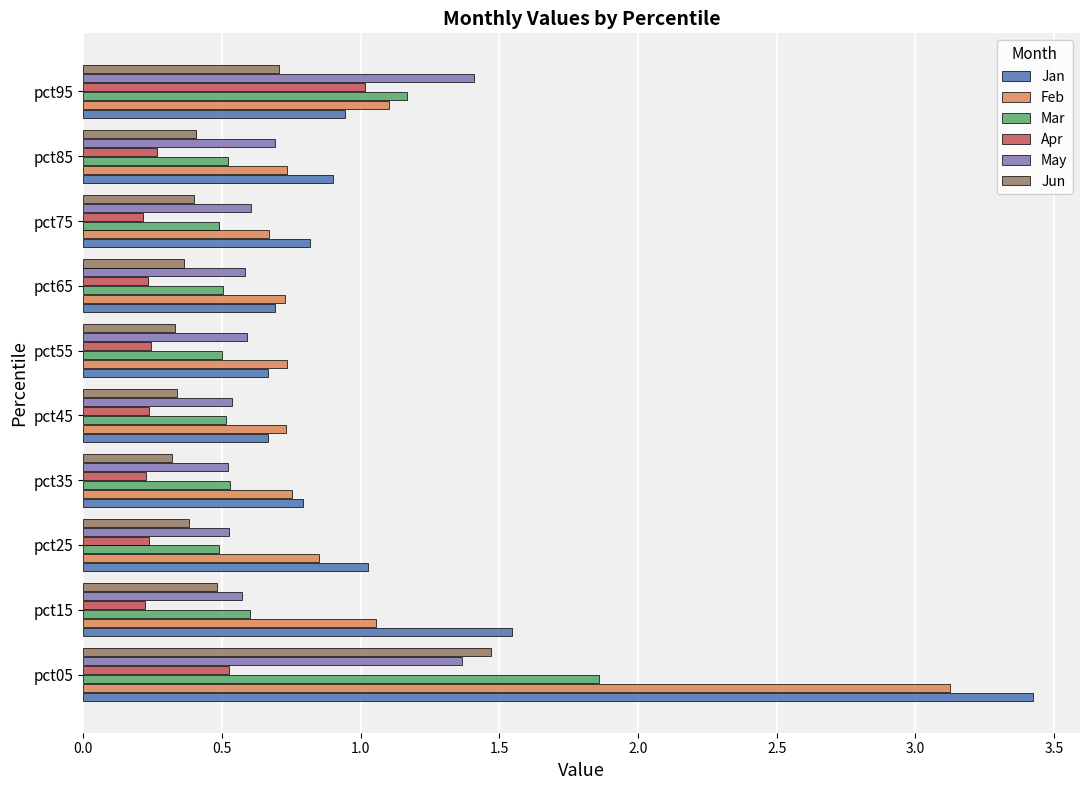

What is the difference between the highest and lowest values at pct35?

0.6